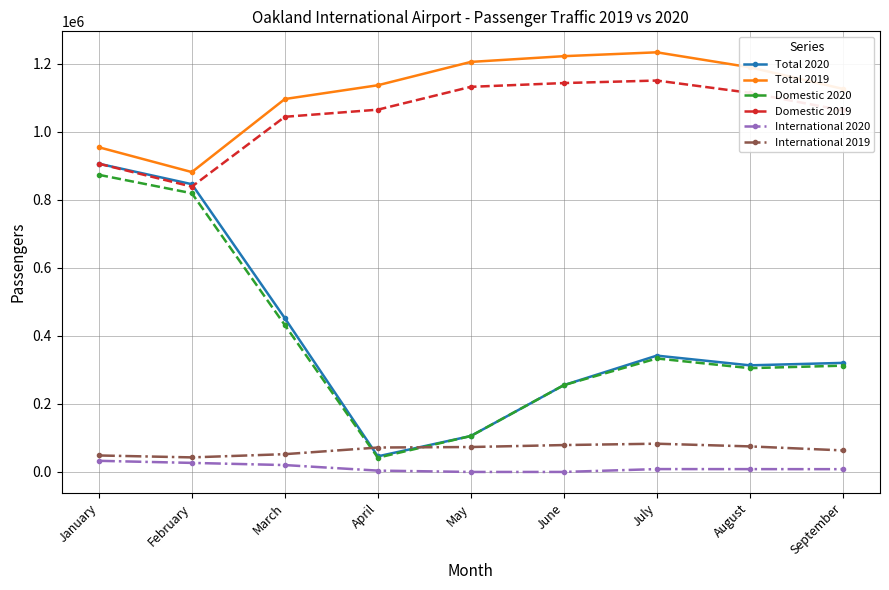

What is the greatest value displayed?

1233165